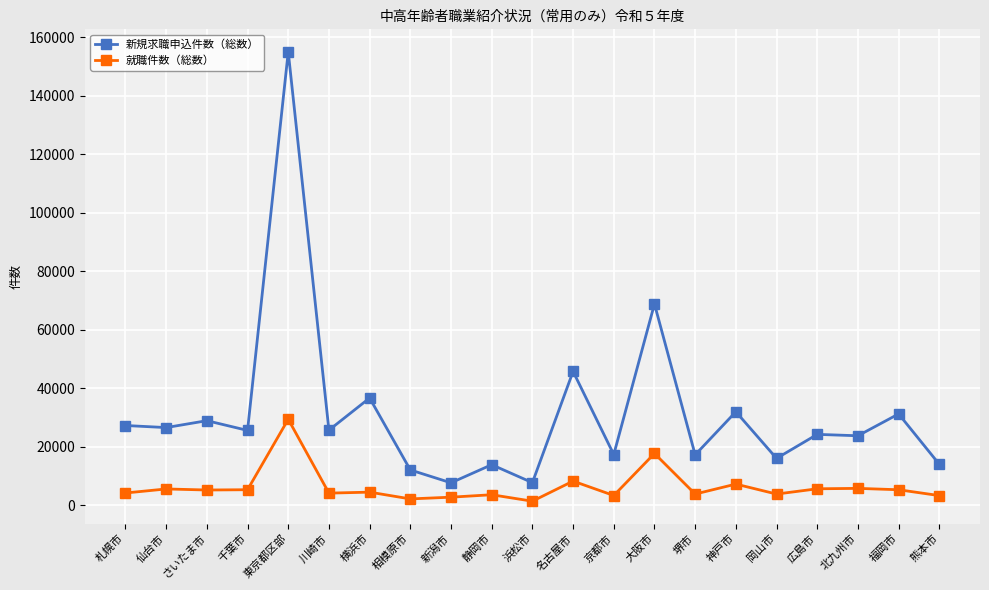

What is the value of the 新規求職申込件数（総数） point at the 6th from the left?

25719